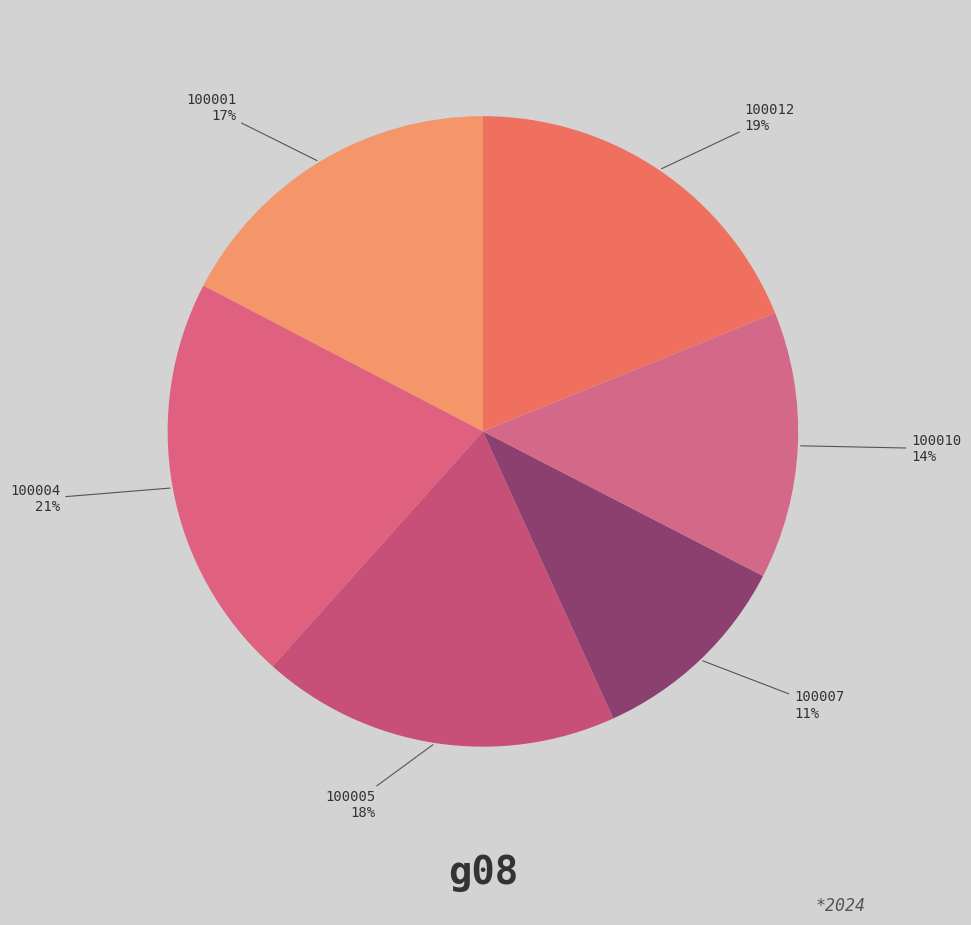

Combined, do 100001 and 100004 account for over 50%?

No